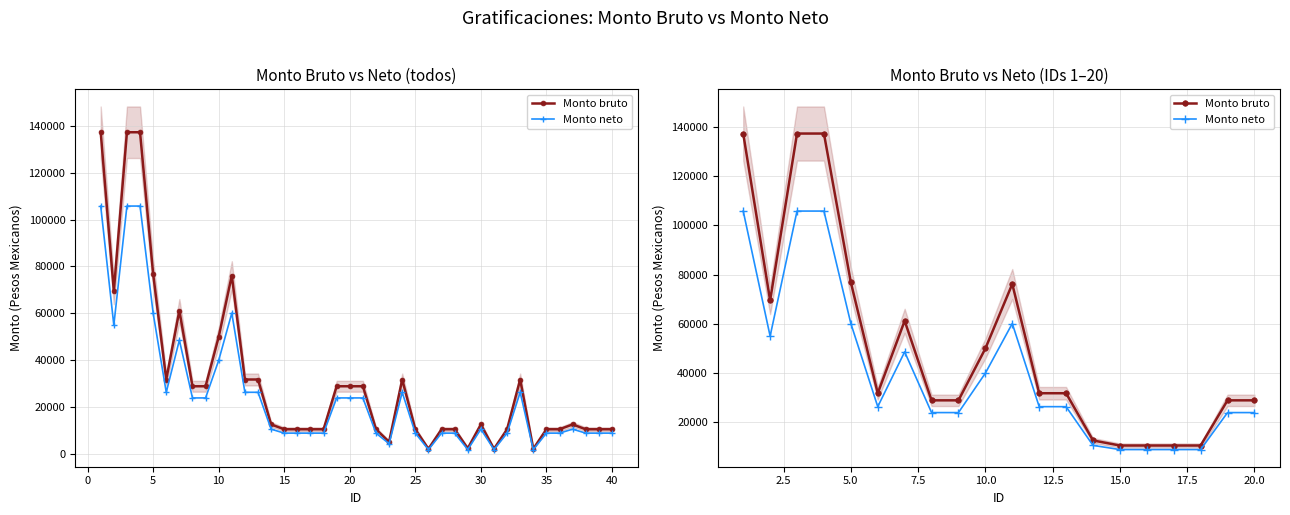

How many lines are shown in the chart?

2